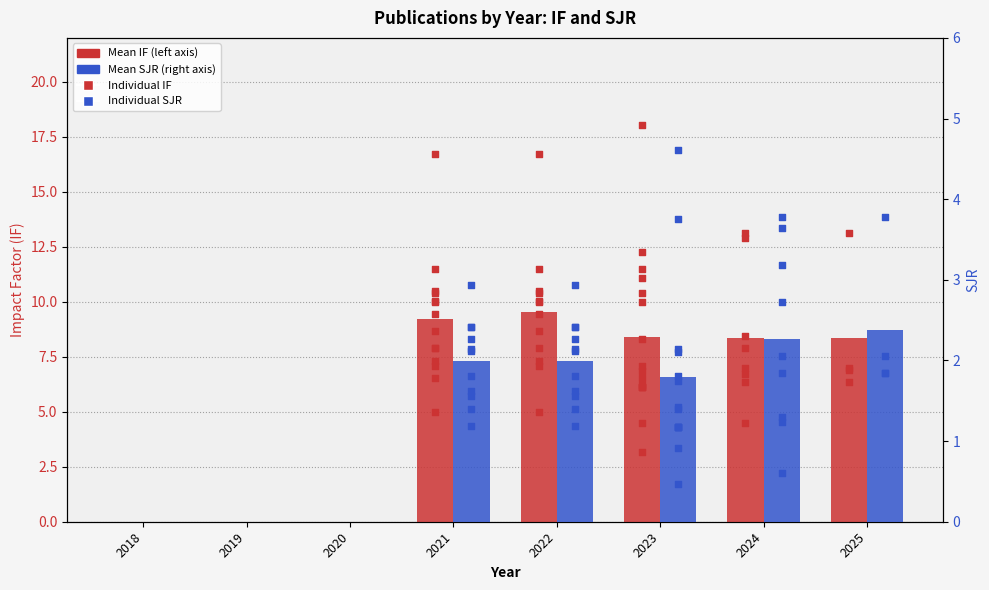

Which series reaches the maximum Y coordinate?

Mean IF